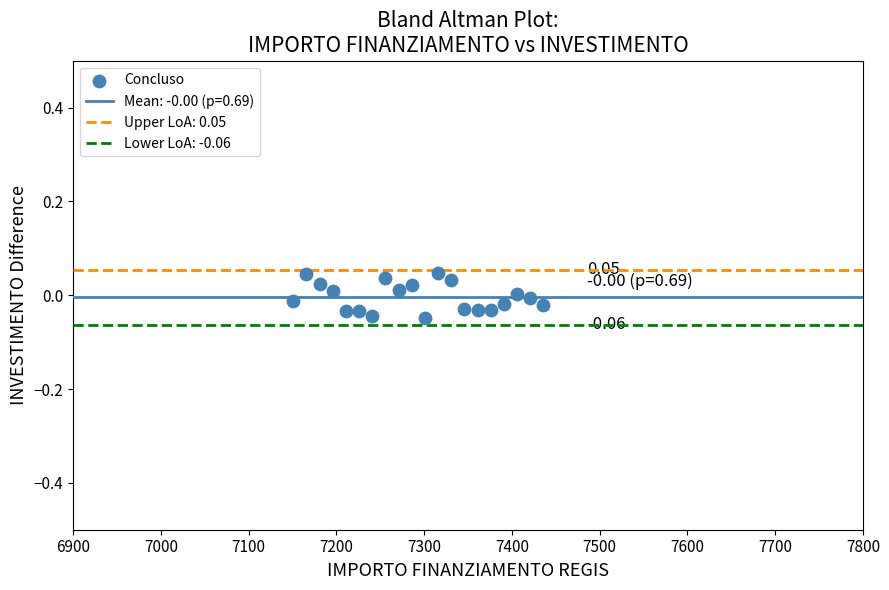

What is the range of X values (max minus min)?

285.0